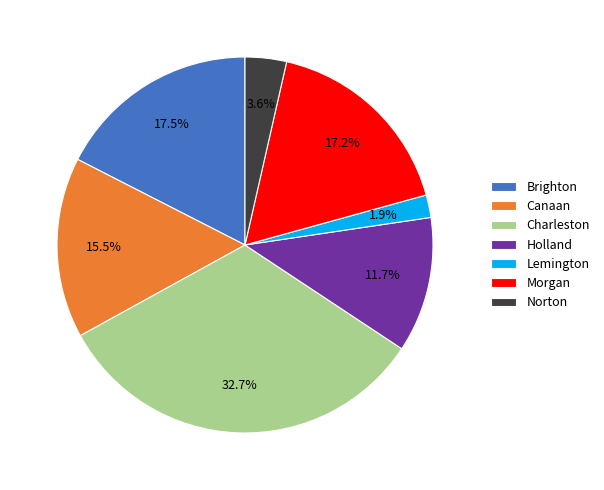

How many slices are in this pie chart?

7